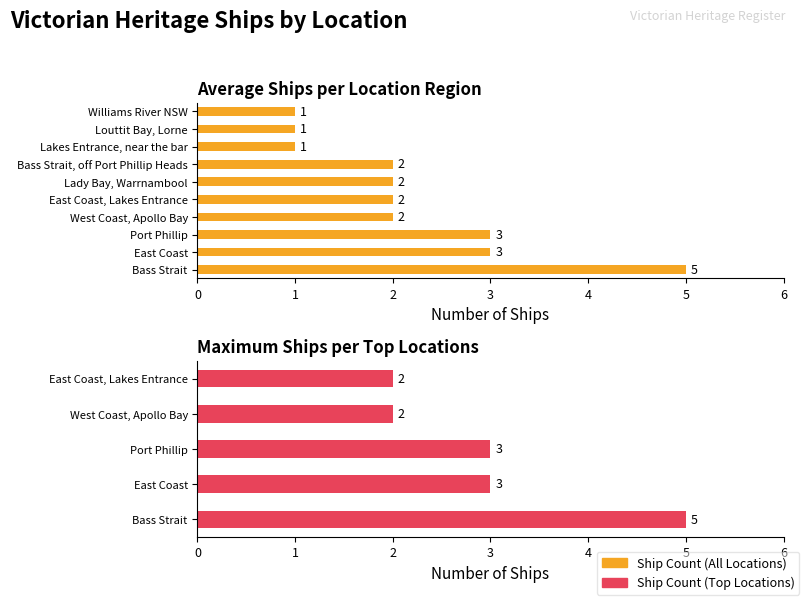

What is the lowest value of the Average utilization series?

1